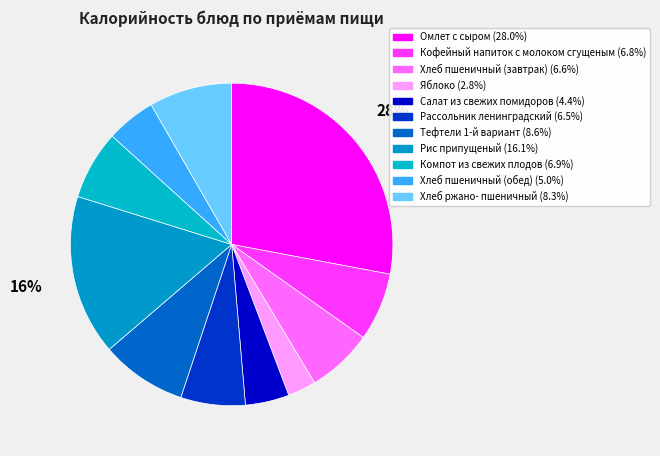

Is there a majority slice in this chart?

No